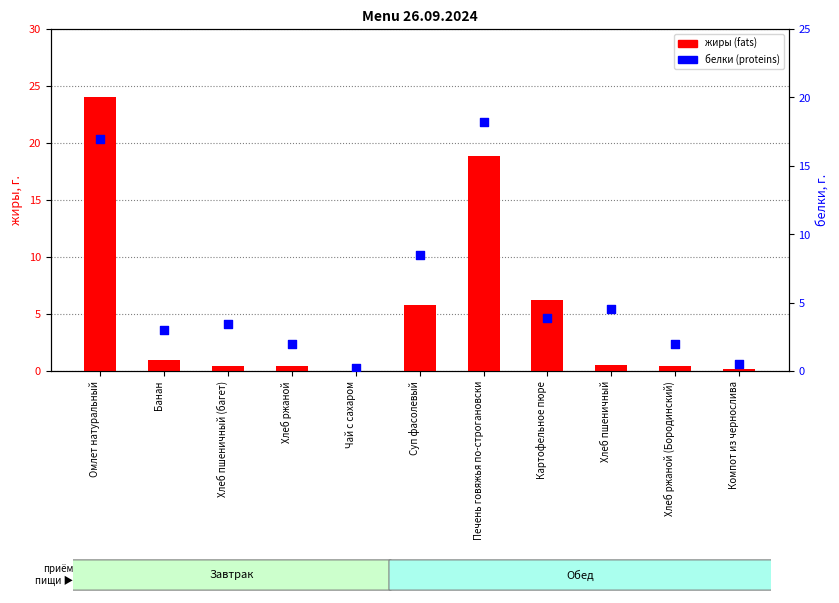

At which category is the sum across all series the highest?

Омлет натуральный